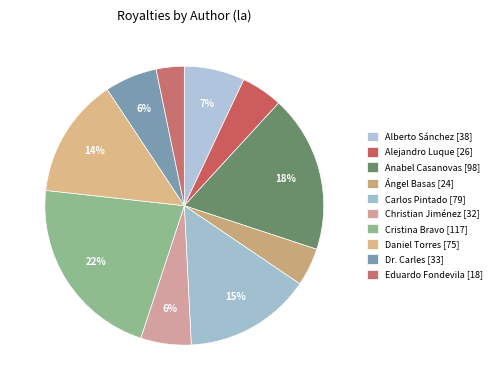

Count the number of slices in the pie.

10